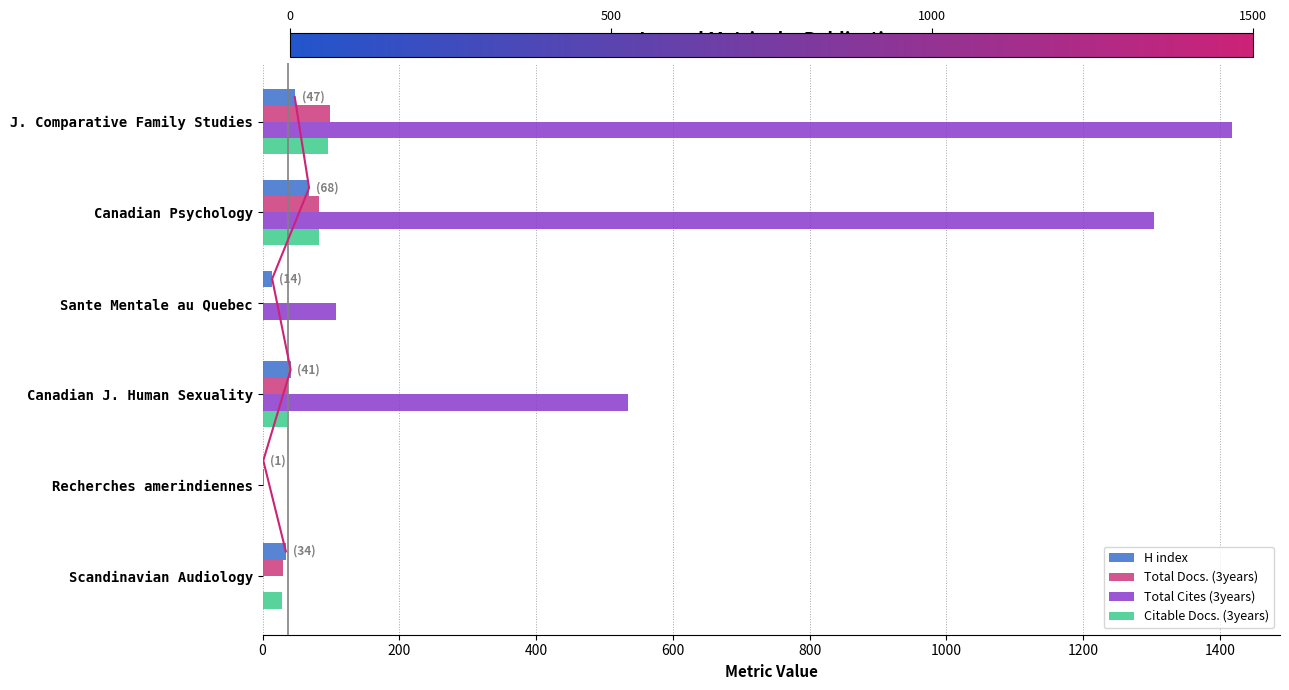

What value does the H index series have at 400, to the nearest 5?

15